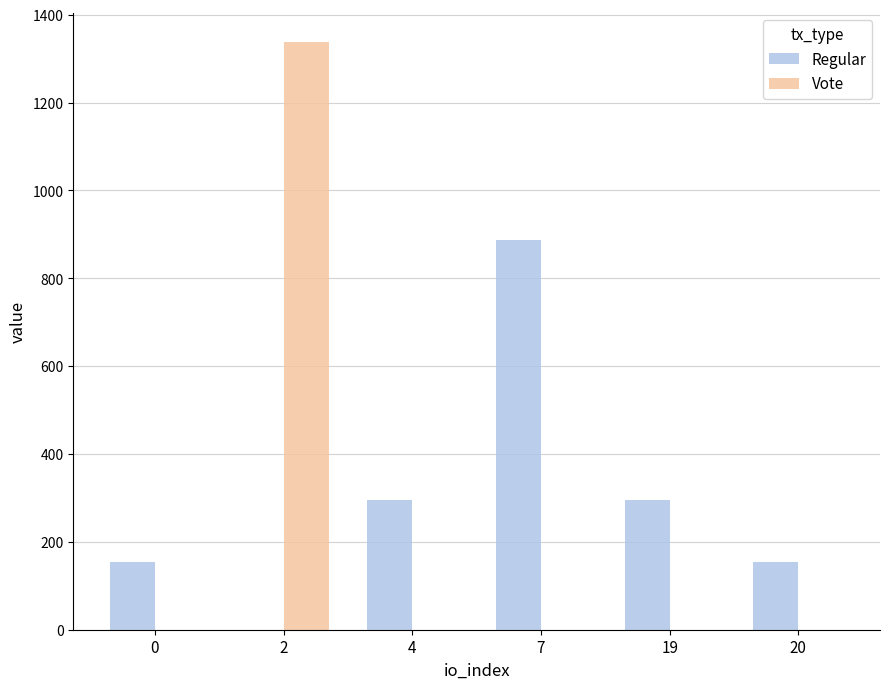

Are the bars grouped side by side (vs. stacked)?

Yes